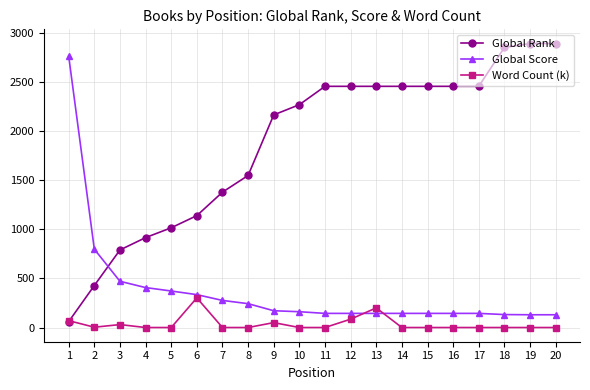

What is the value of the Global Rank point at the 4th from the left?

916.0